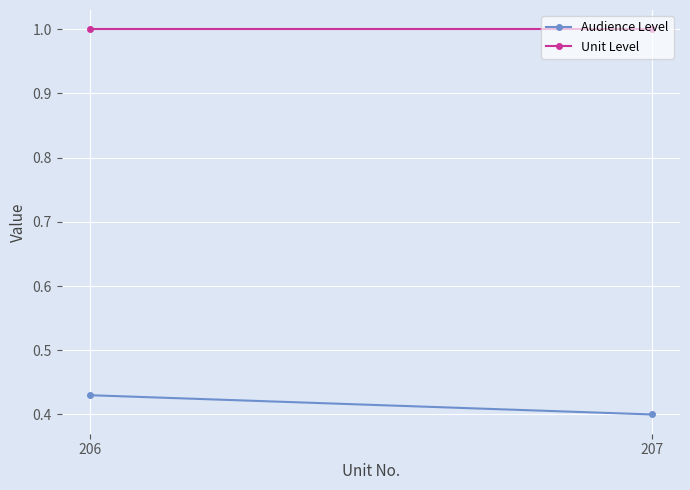

Which series has the widest spread of values?

Audience Level